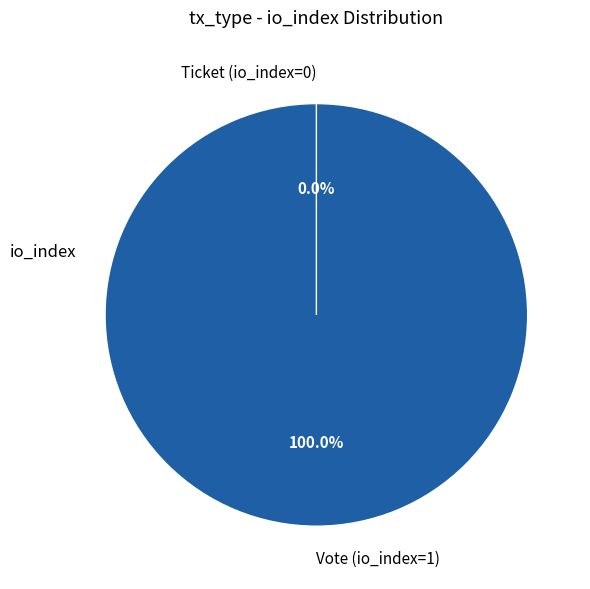

Combined, do Vote (io_index=1) and Ticket (io_index=0) account for over 50%?

Yes